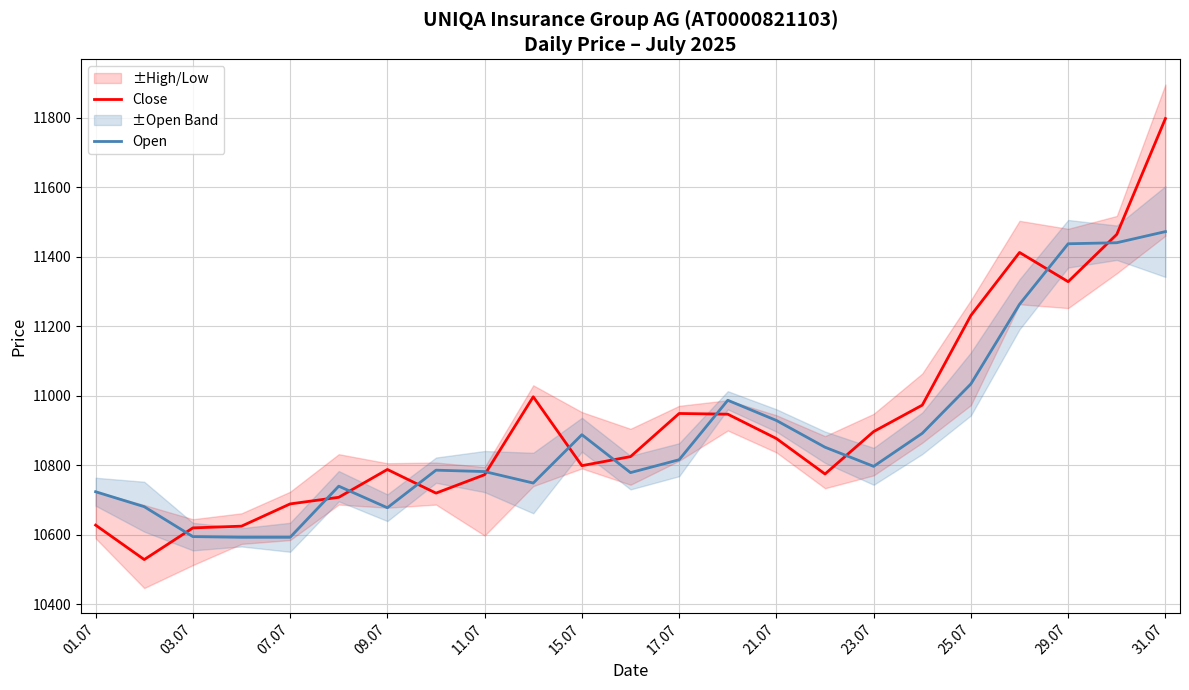

What is the maximum value for Close?

11797